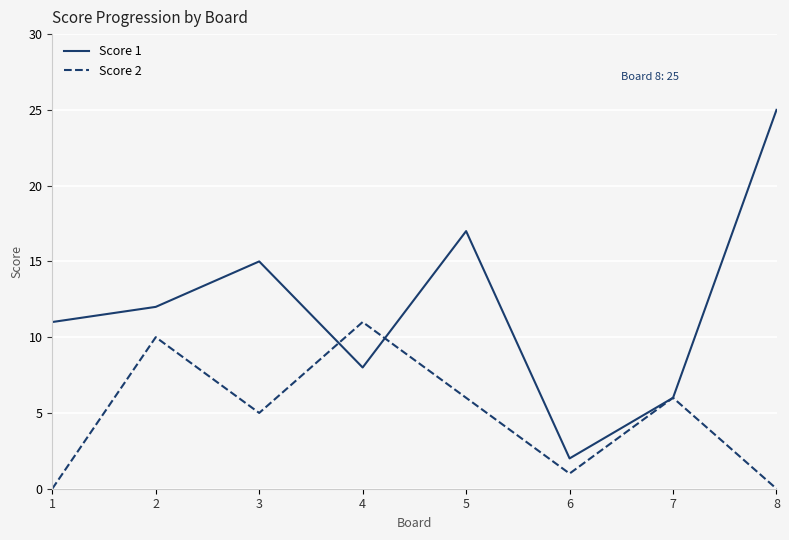

Where is Score 2 nearest to the value 5?

3